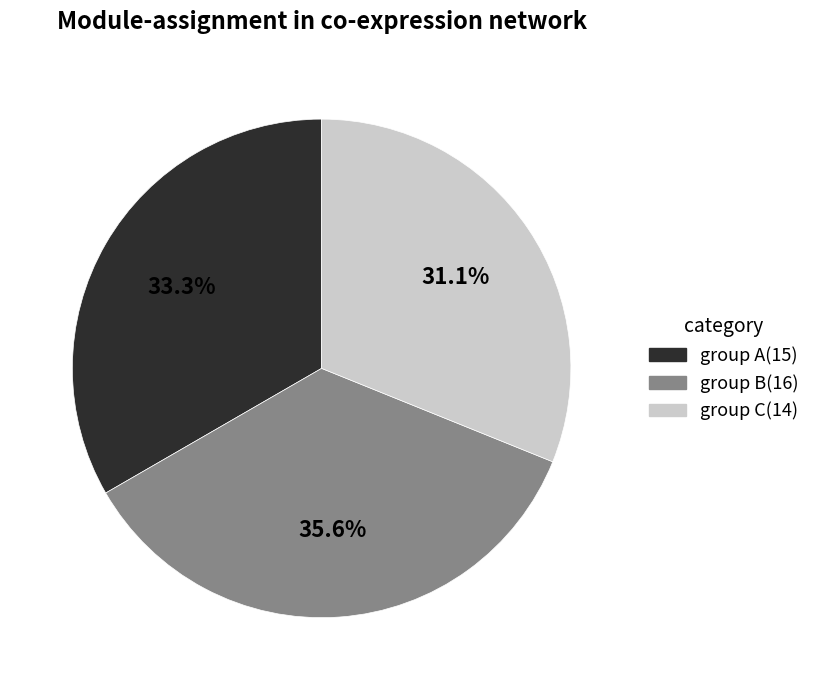

Is there a majority slice in this chart?

No